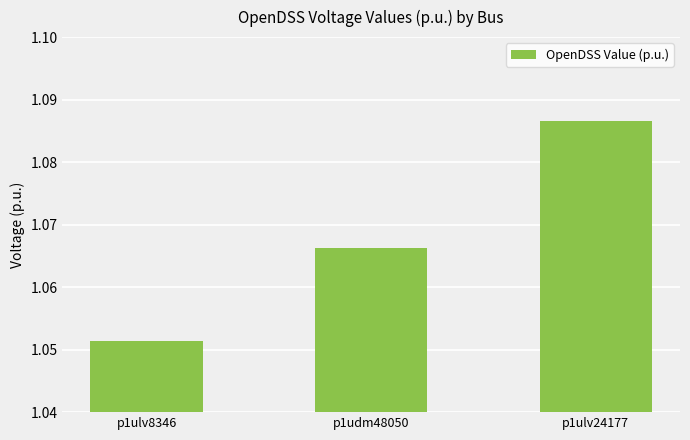

What is the label of the 2nd bar from the right?

p1udm48050